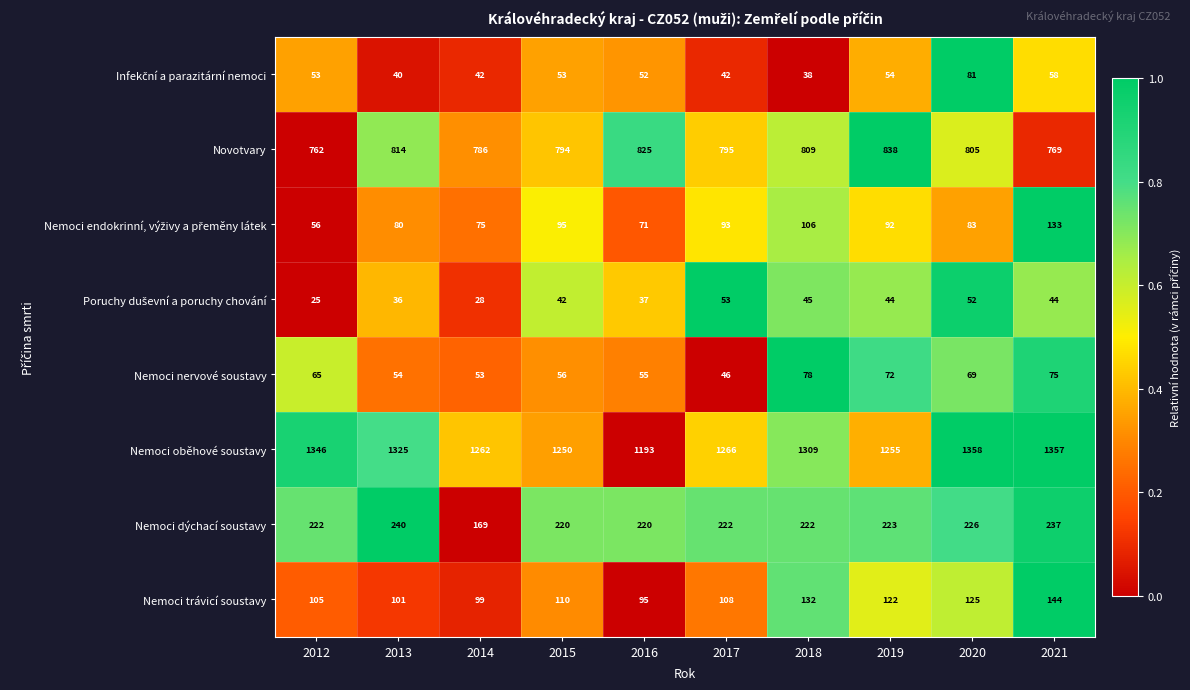

What is the total value across all series at 2013?

2690